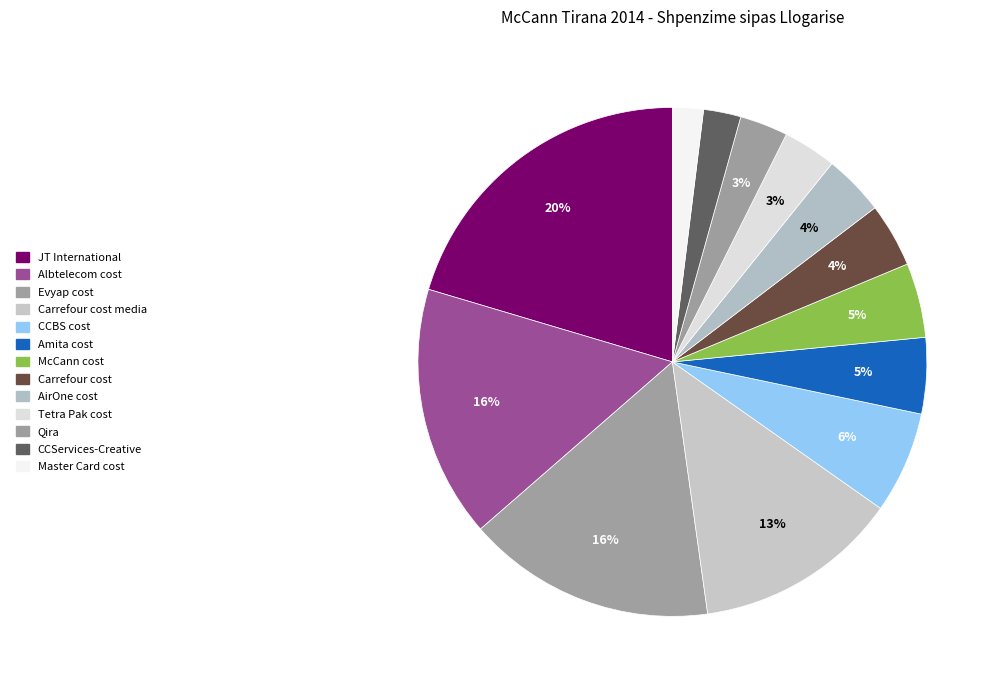

Count the number of slices in the pie.

13